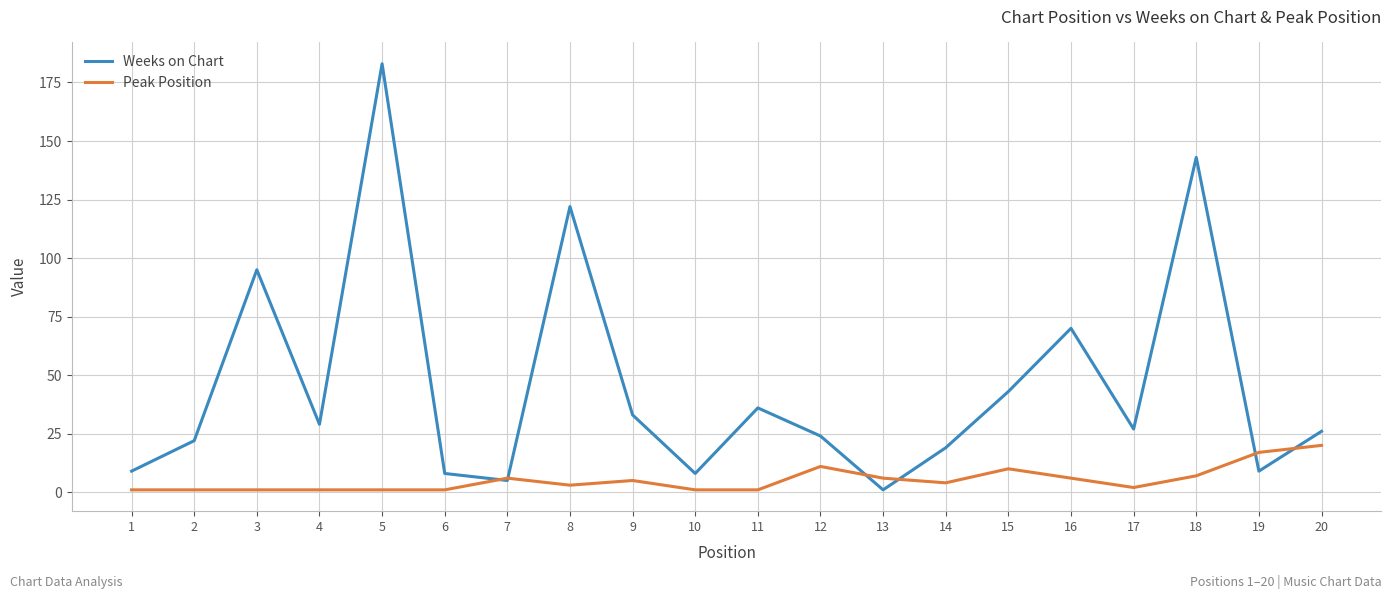

Reading right to left, what are all the values shown in this chart?

Weeks on Chart: 20=26	19=9	18=143	17=27	16=70	15=43	14=19	13=1	12=24	11=36	10=8	9=33	8=122	7=5	6=8	5=183	4=29	3=95	2=22	1=9
Peak Position: 20=20	19=17	18=7	17=2	16=6	15=10	14=4	13=6	12=11	11=1	10=1	9=5	8=3	7=6	6=1	5=1	4=1	3=1	2=1	1=1